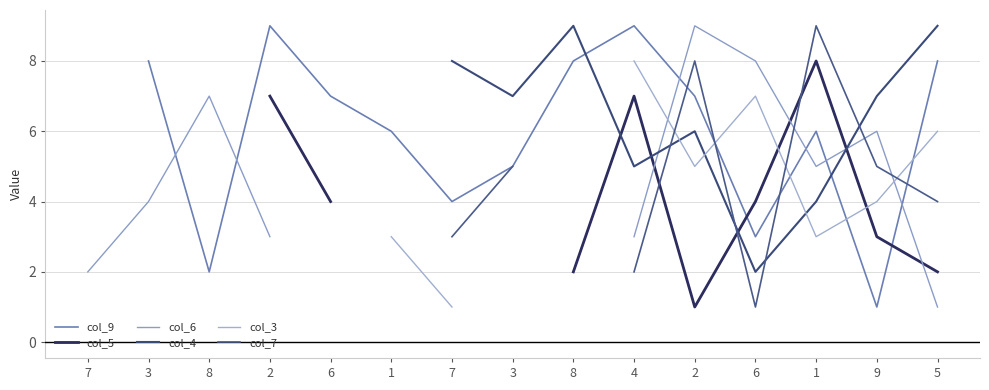

Rank the categories by col_7 value from lowest to highest.

6, 7, 3, 8, 2, 6, 1, 7, 3, 8, 4, 5, 9, 2, 1